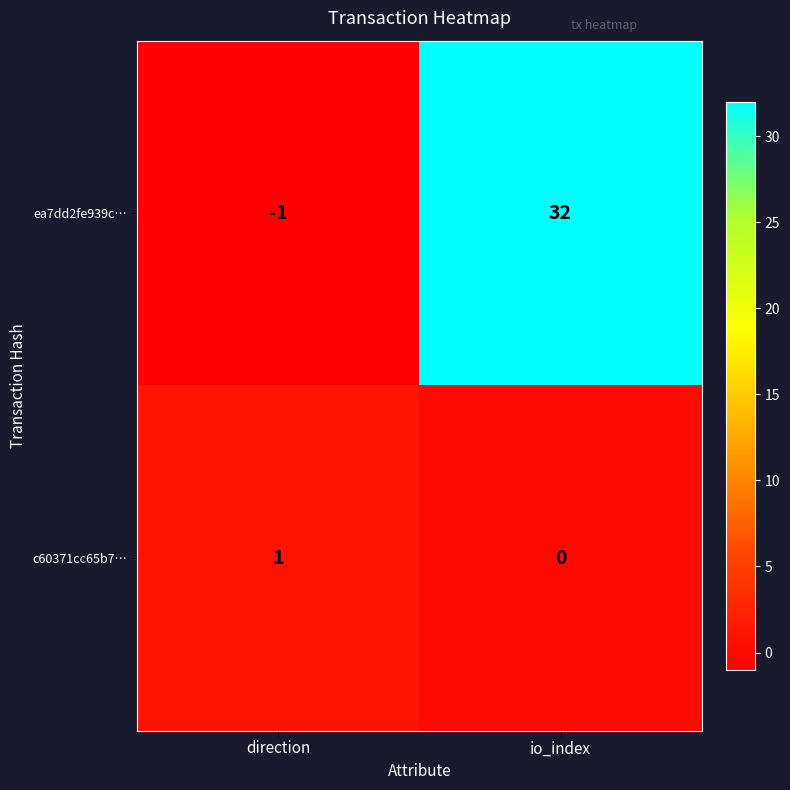

What is the sum of all ea7dd2fe939c… values?

31